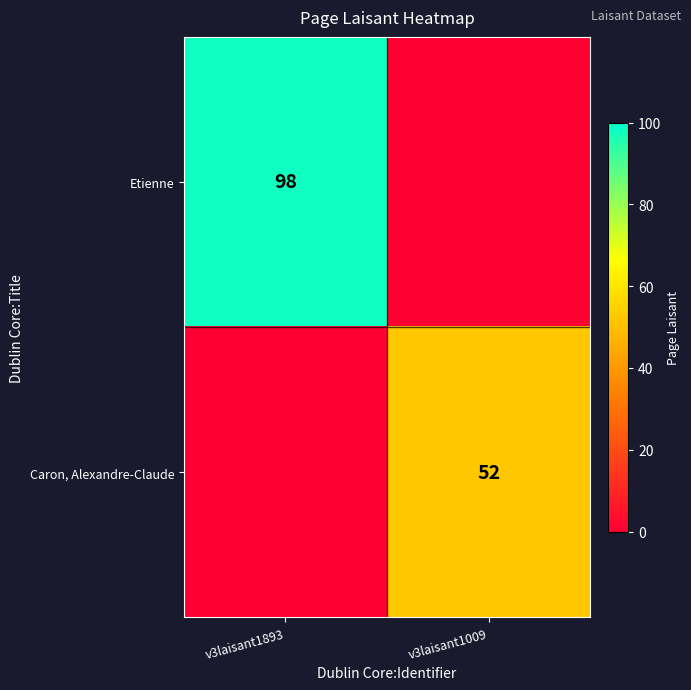

True or false: Caron, Alexandre-Claude has a value of 21 at v3laisant1009.

False